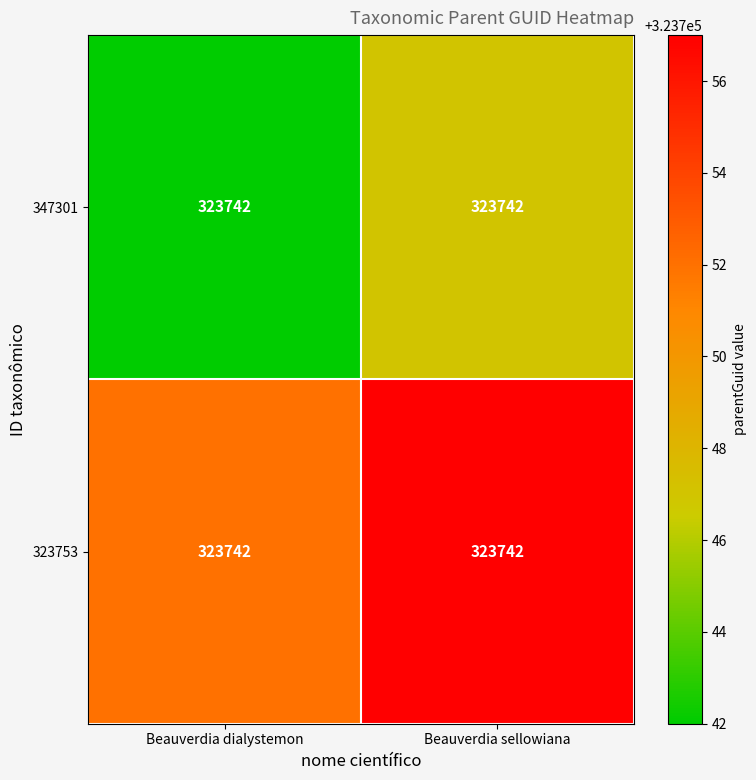

How many series are shown in this chart?

2